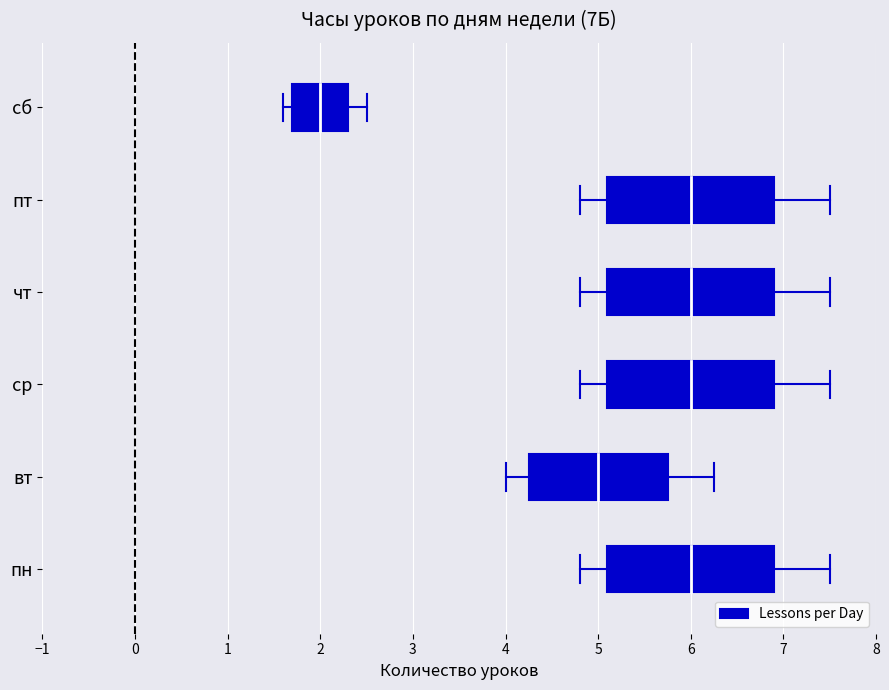

True or false: there are more than 2 points higher than both neighbors.

False